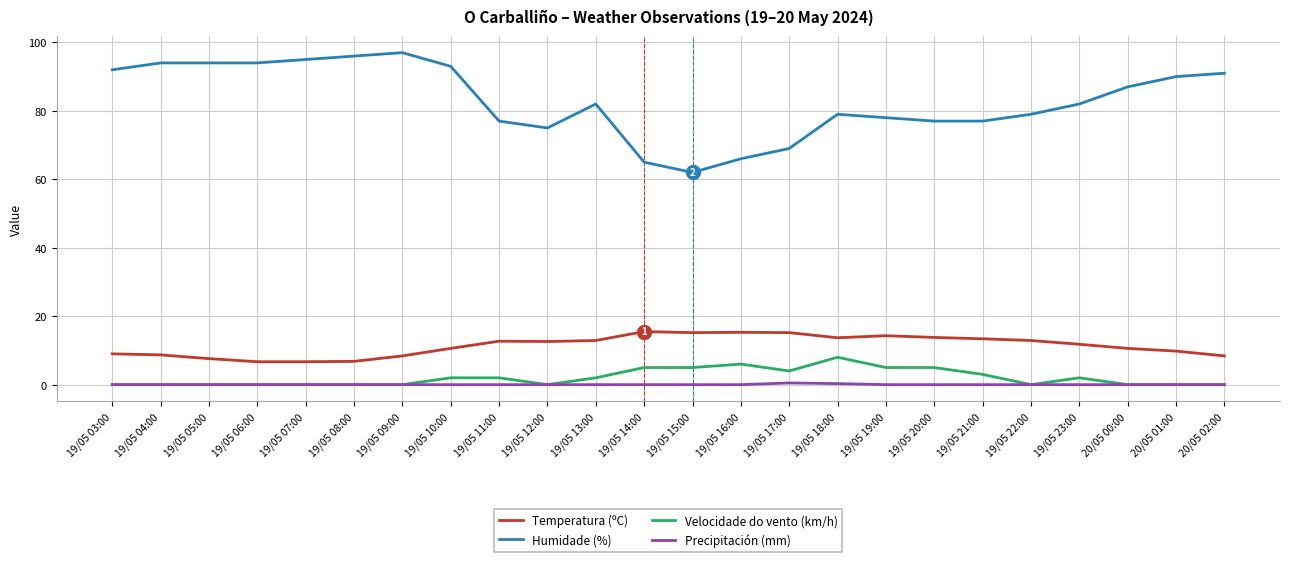

True or false: Velocidade do vento (km/h) has a value of 0.0 at 19/05 04:00.

True